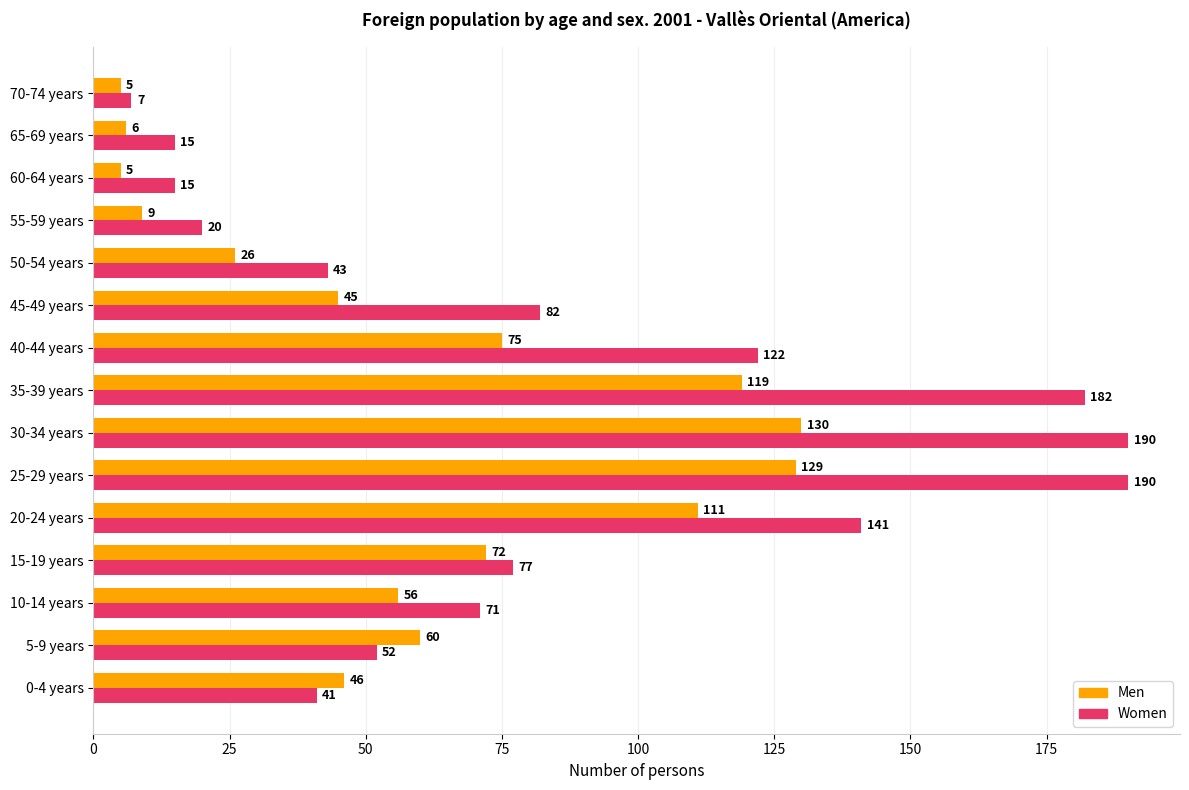

Where is Women nearest to the value 98?

45-49 years